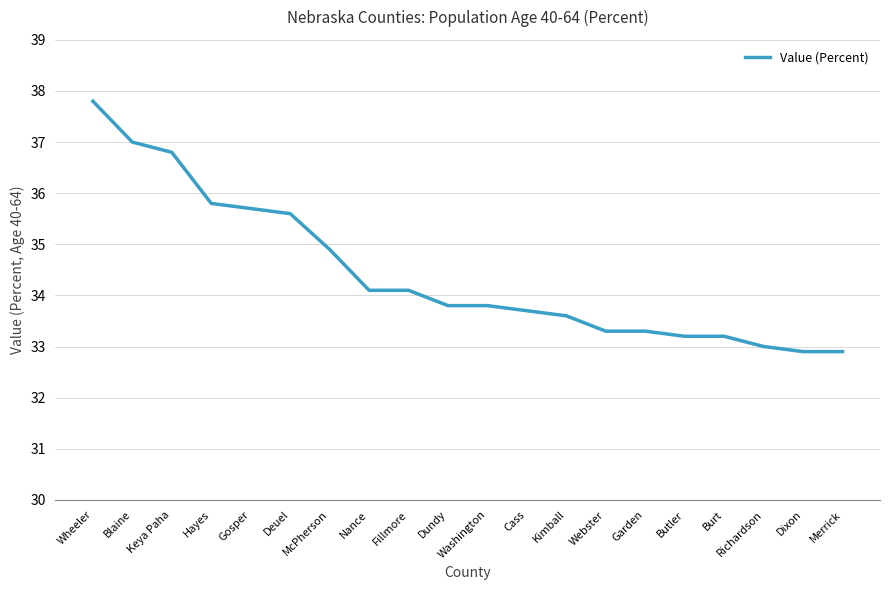

The chart shows a value of 35.8 at Hayes. True or false?

True